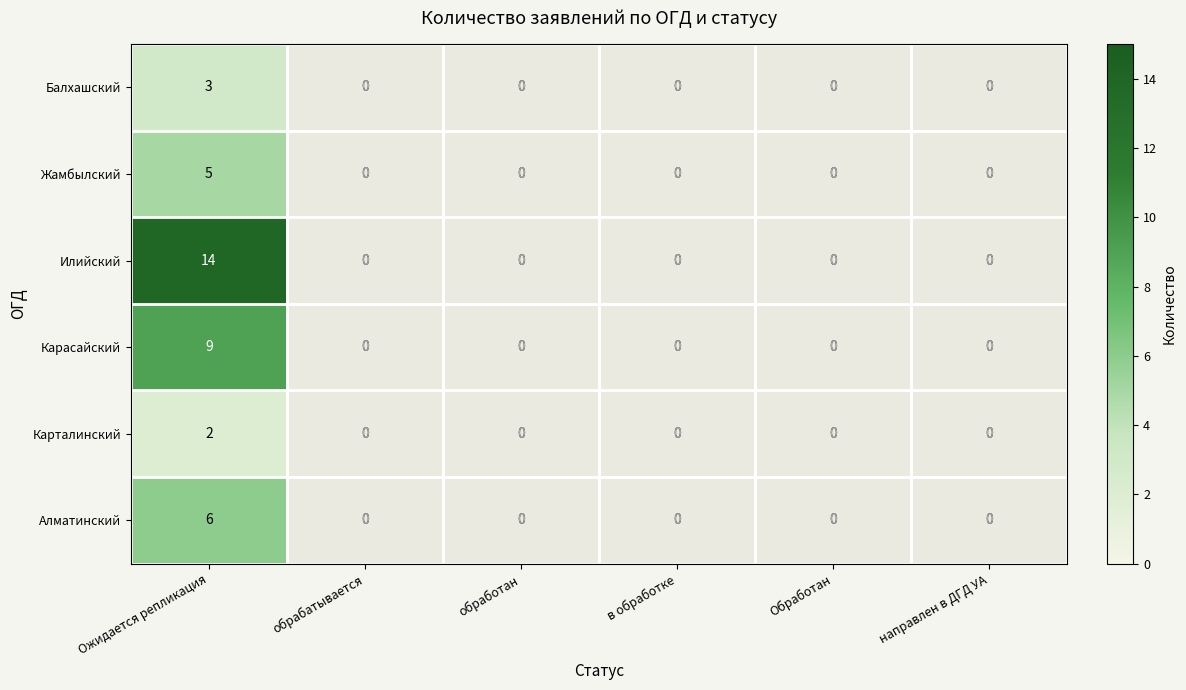

True or false: Алматинский has a value of 0 at обработан.

True